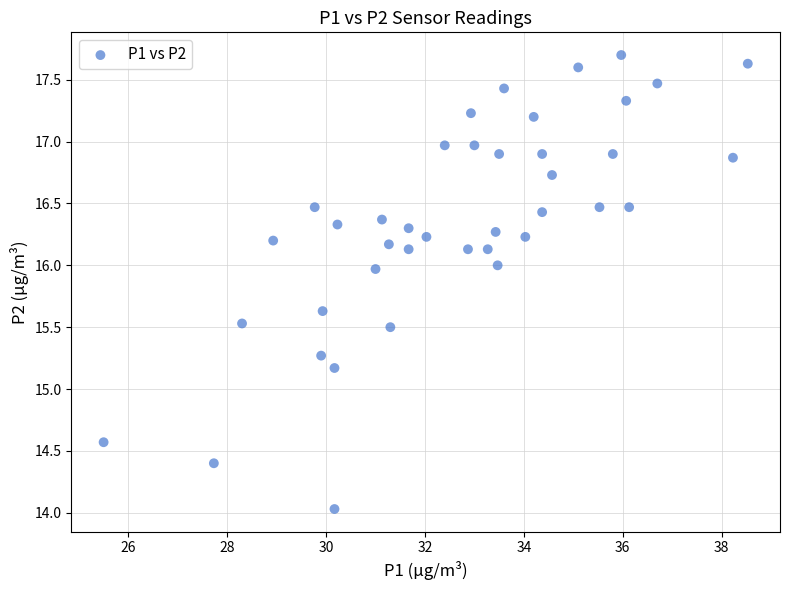

What is the range of Y values (max minus min)?

3.7